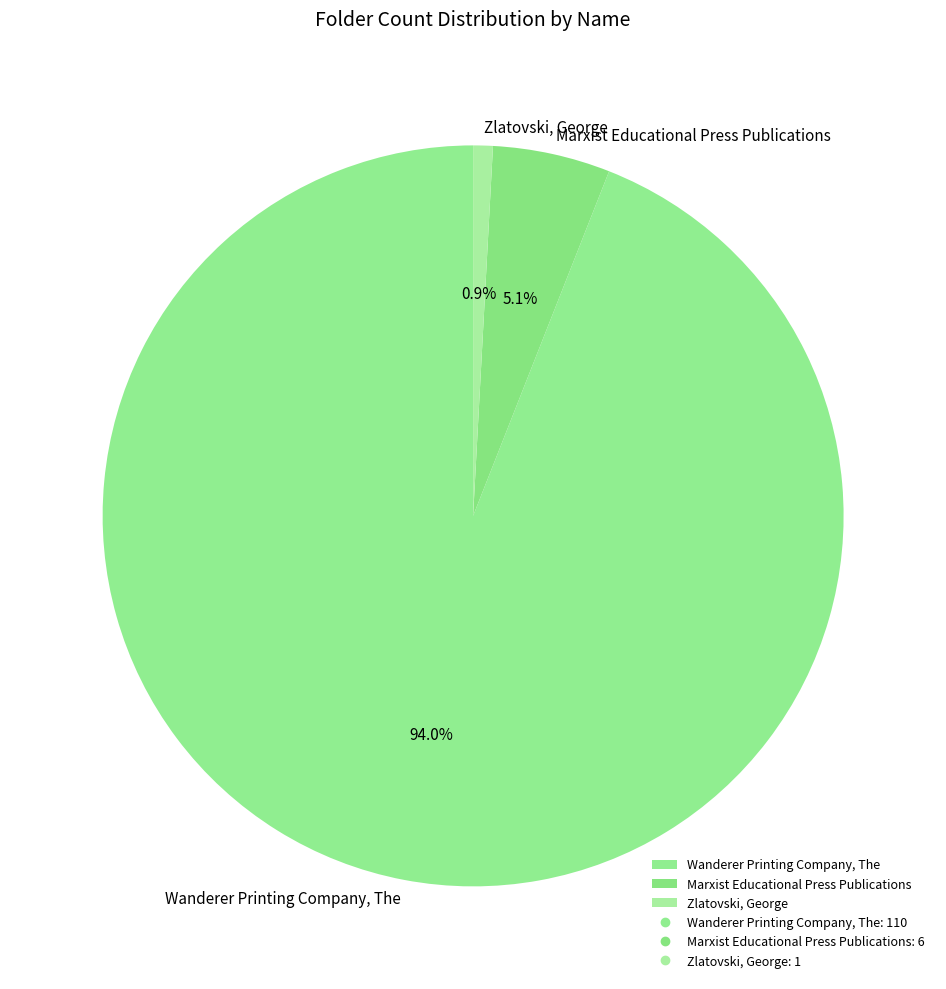

Which has a higher value, Marxist Educational Press Publications or Zlatovski, George?

Marxist Educational Press Publications